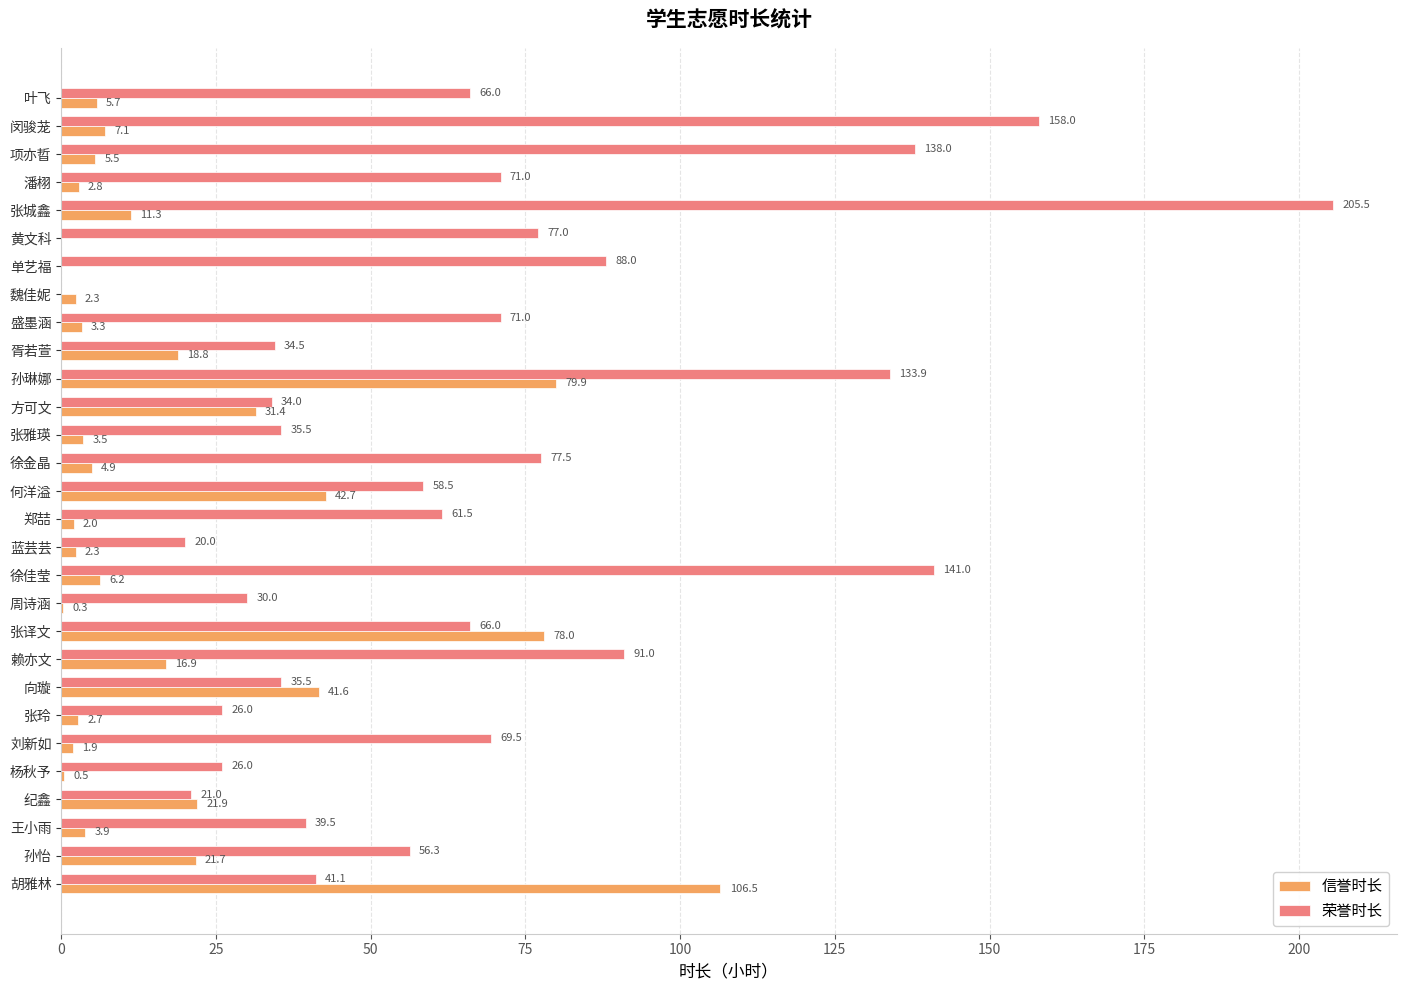

The 荣誉时长 series shows 112.0 at 张译文. True or false?

False